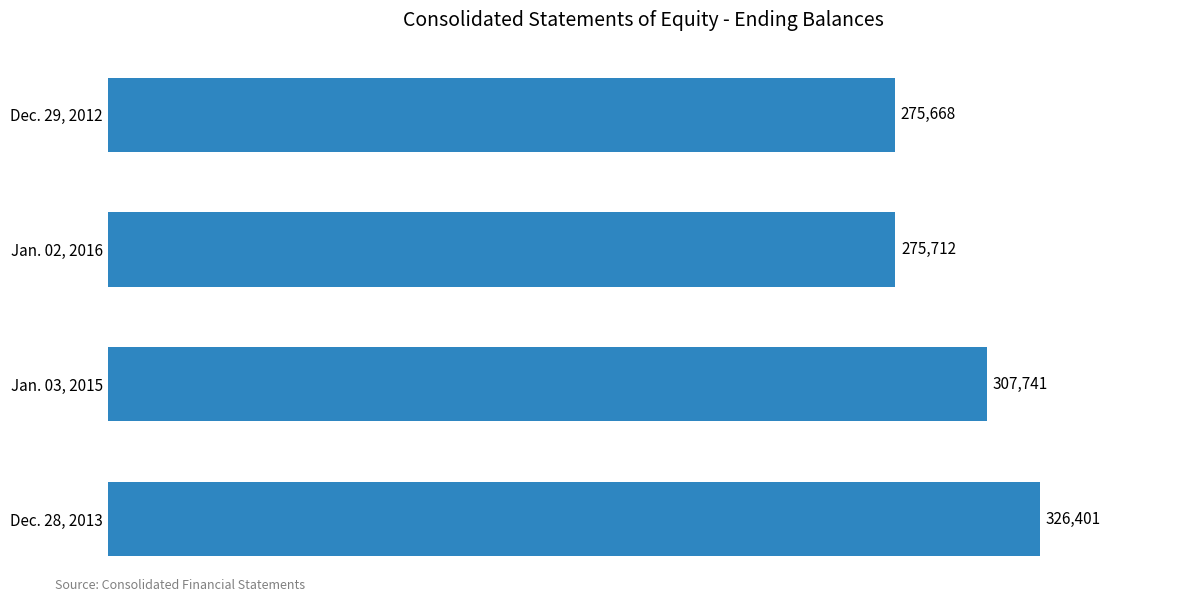

Where is the data nearest to the value 301034?

Jan. 03, 2015